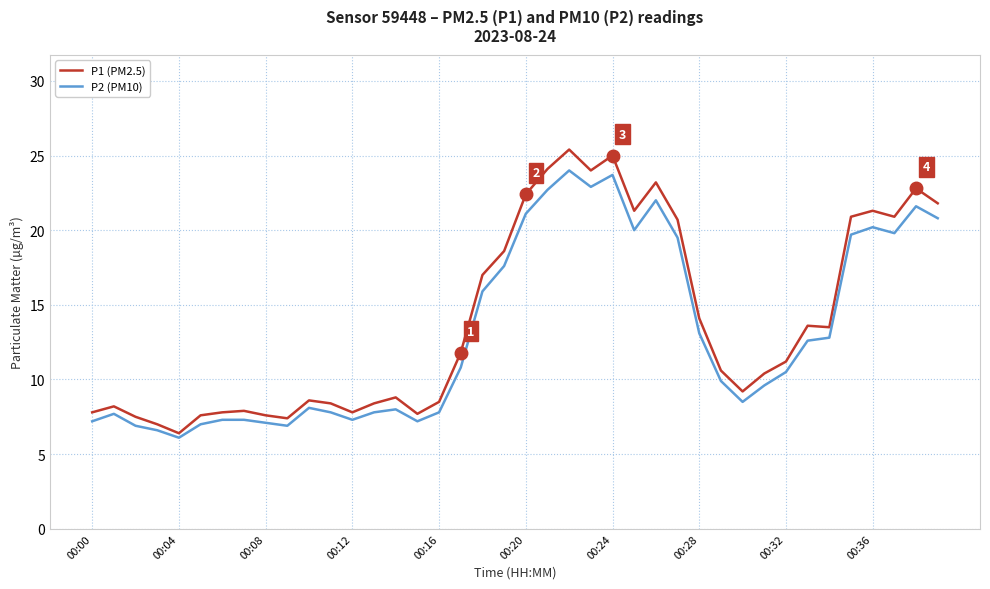

What is the lowest value of the P2 (PM10) series?

6.1